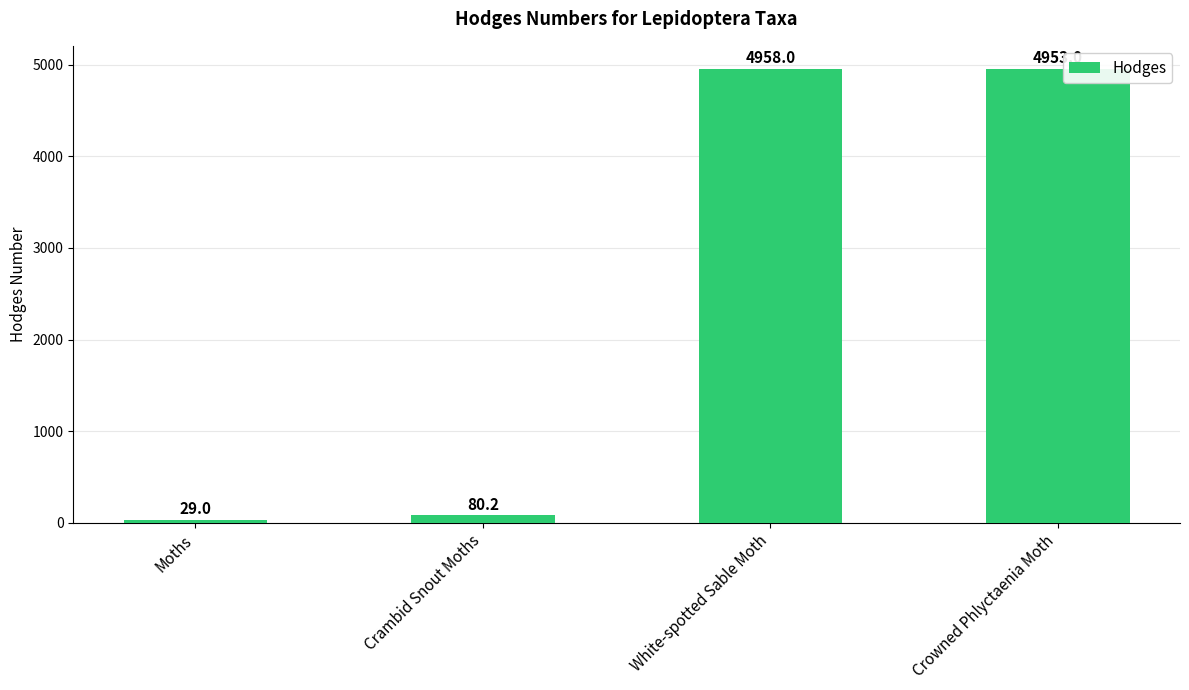

What position from the left is Crambid Snout Moths?

2